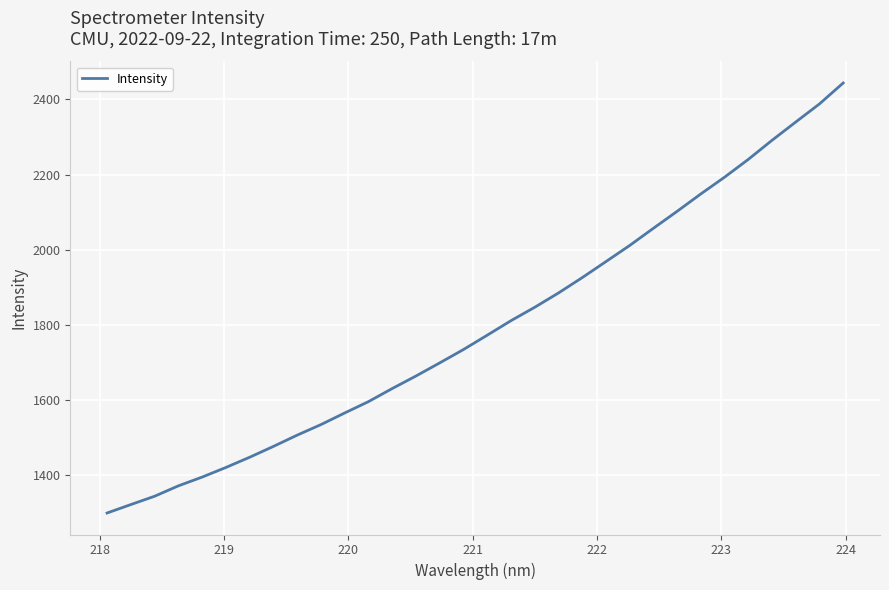

What is the minimum value shown in the chart?

1300.1